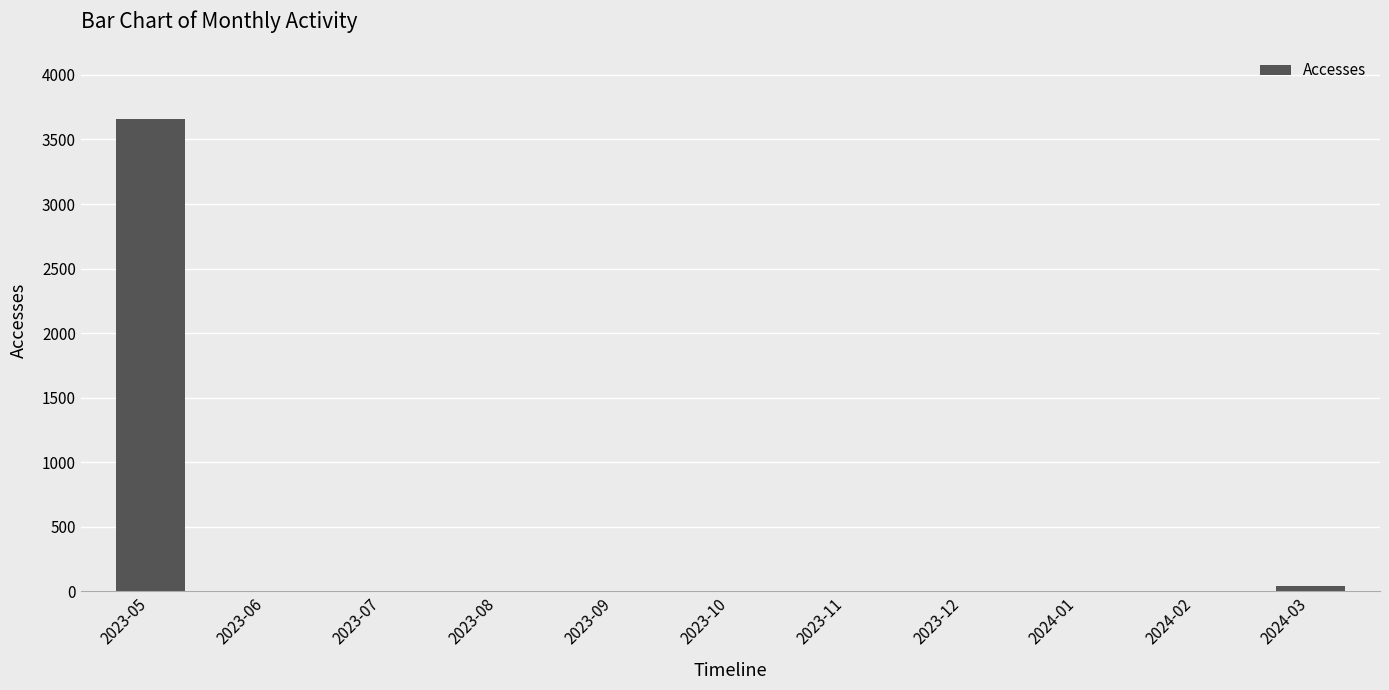

At which category does the chart reach its peak across all series?

2023-05